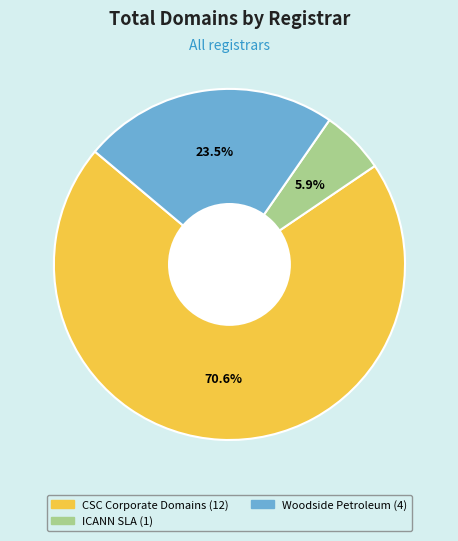

Is there a majority slice in this chart?

Yes